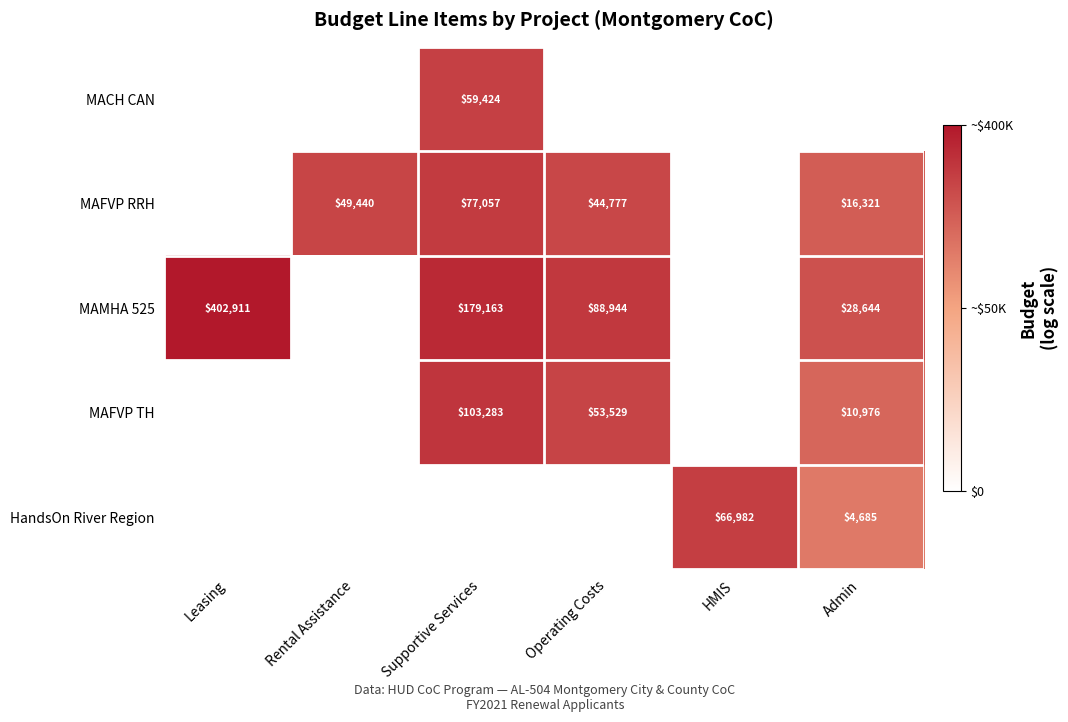

What is the difference between the MAFVP RRH values at Operating Costs and Rental Assistance?

4663